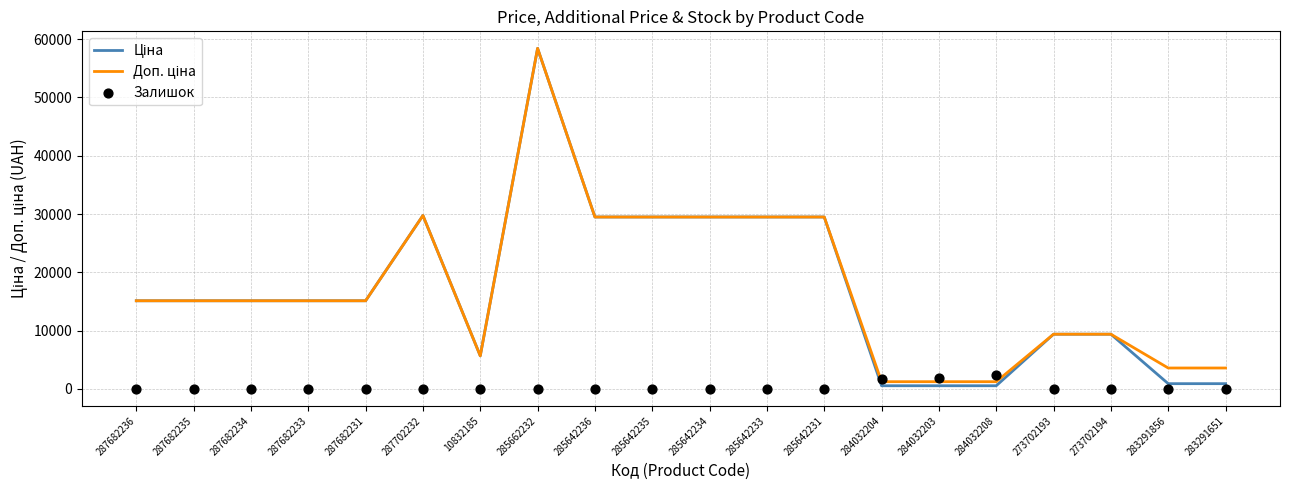

What are all the series names shown in the legend?

Ціна, Доп. ціна, Залишок